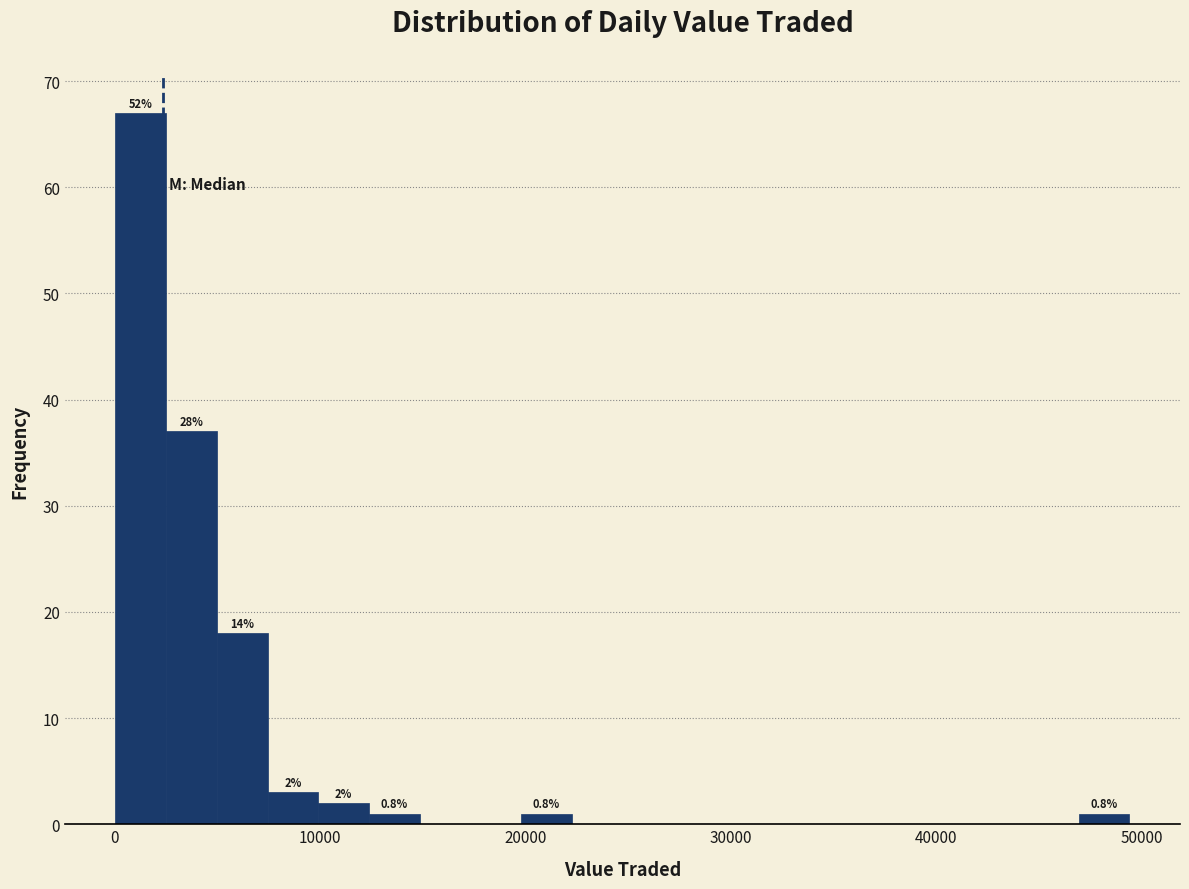

Around what value on the x-axis is the tallest bar? Give the approximate position of its centre, as read against the axis.

1000